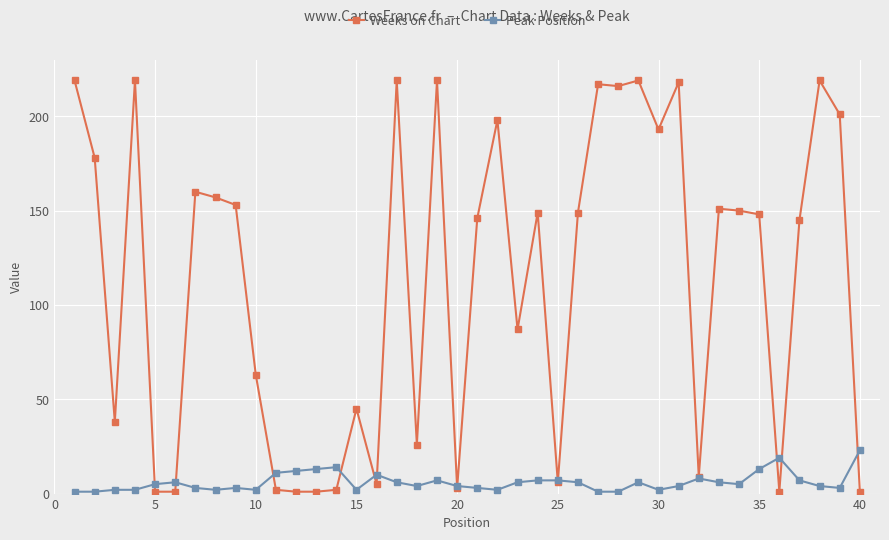

What is the difference between the maximum and minimum values in the Peak Position series?

22